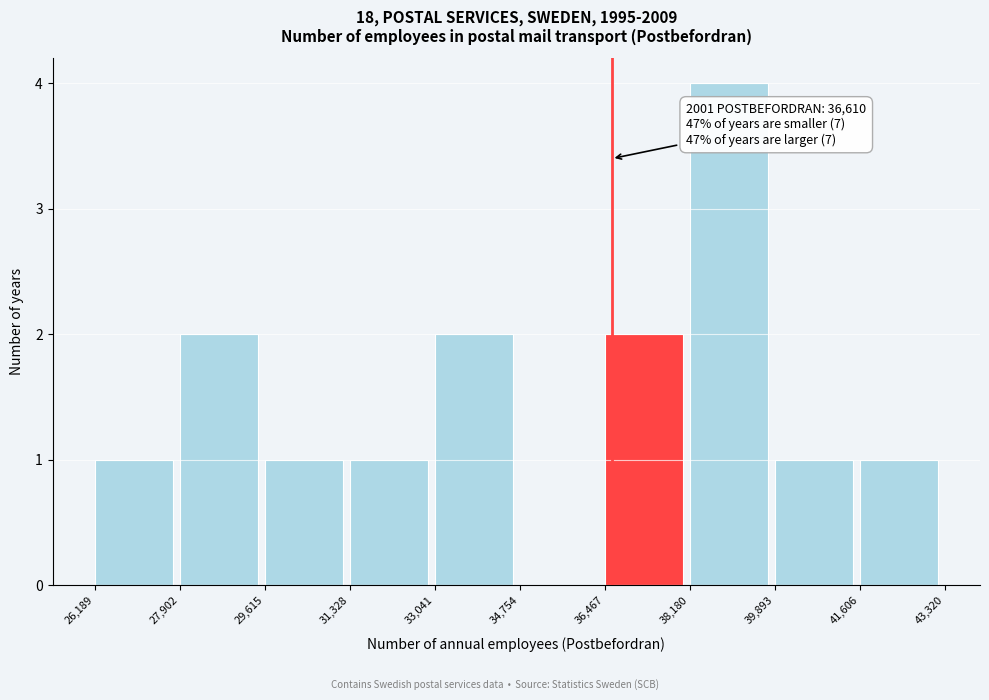

Over which range of the x-axis is the bar tallest?

38,180 to 39,893